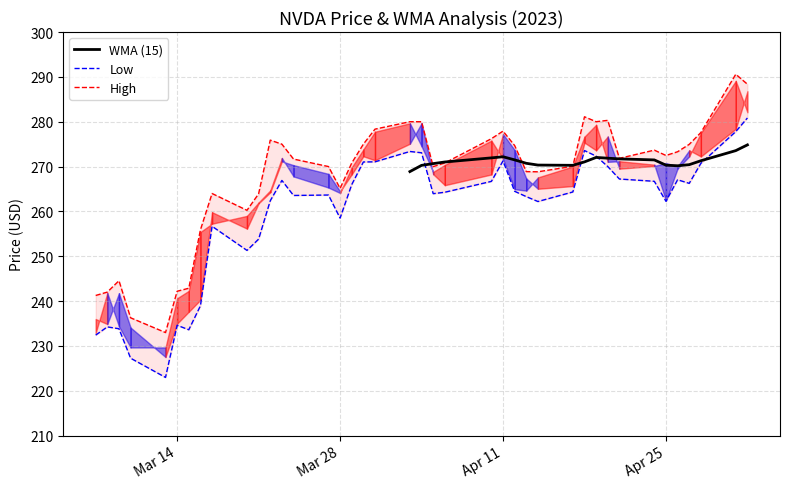

Which series has the largest range (max minus min)?

Low